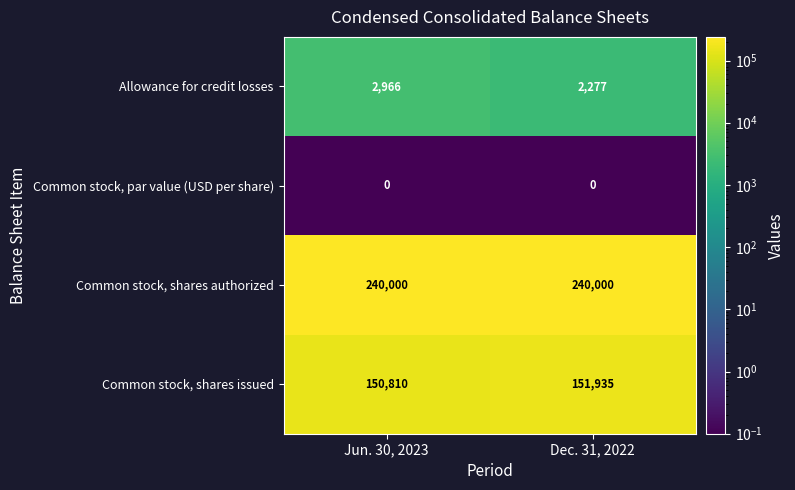

True or false: Allowance for credit losses has a value of 1858 at Jun. 30, 2023.

False